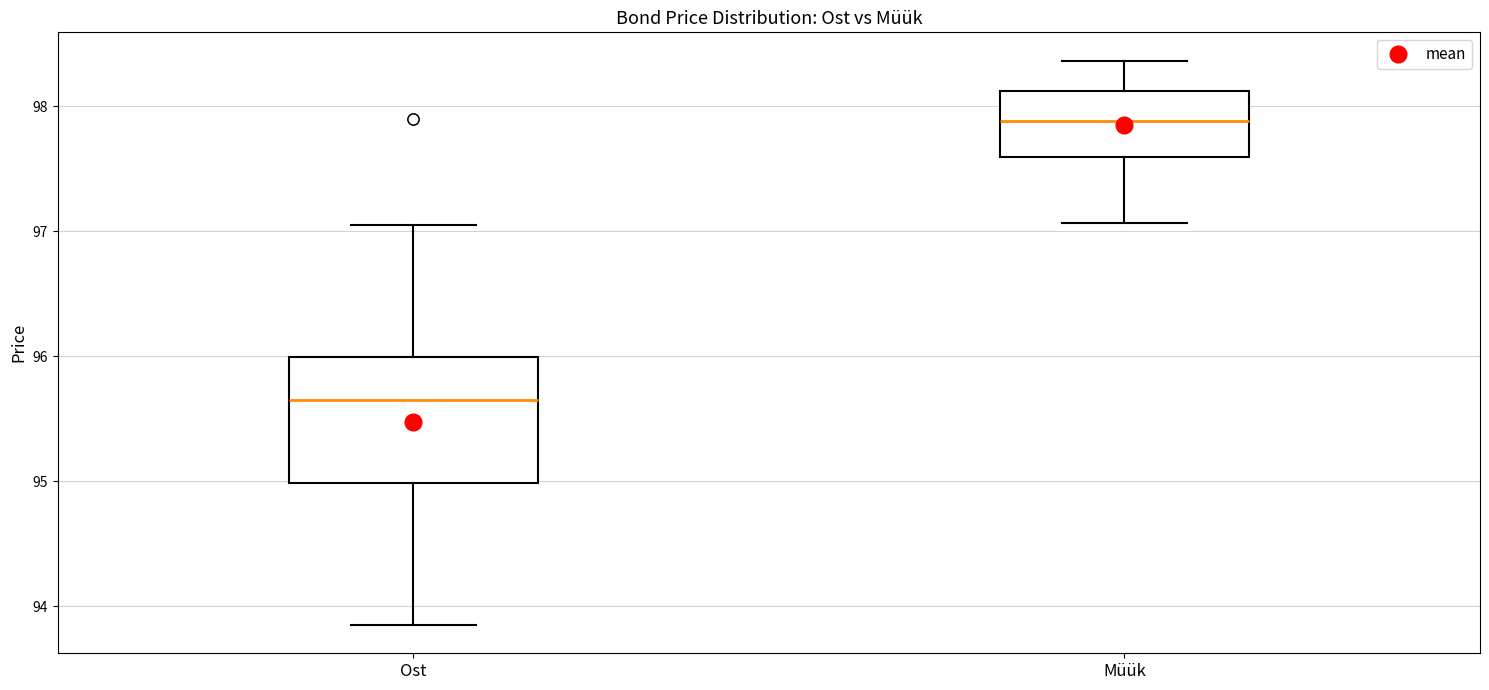

Which box is the tallest, from its lower edge to its upper edge?

Ost